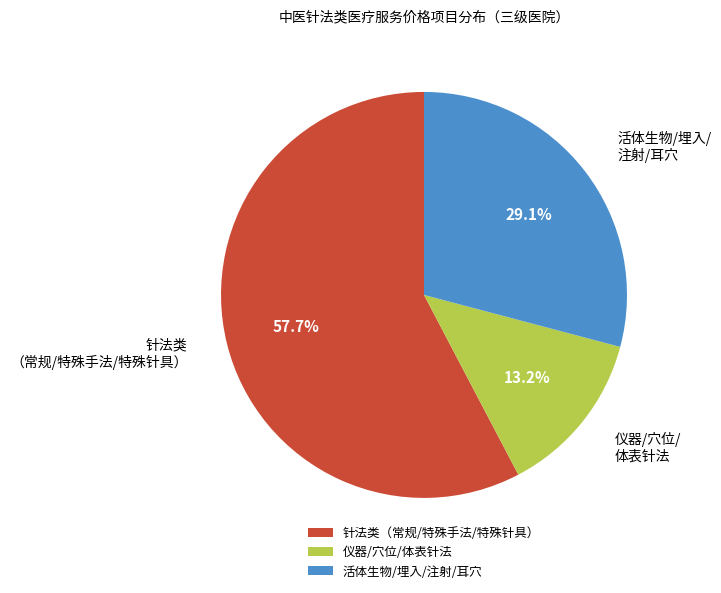

Which has a higher value, 针法类（常规/特殊手法/特殊针具） or 活体生物/埋入/注射/耳穴?

针法类（常规/特殊手法/特殊针具）